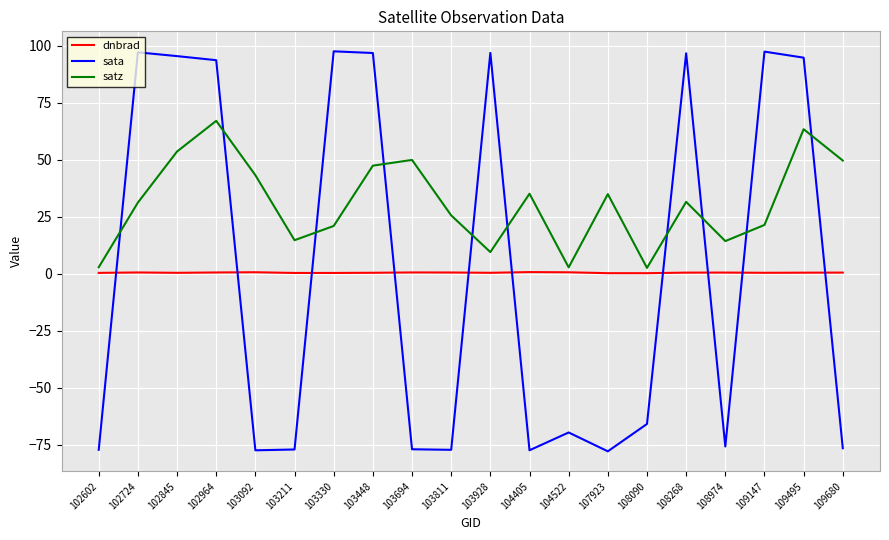

Does the chart have visible grid lines?

Yes